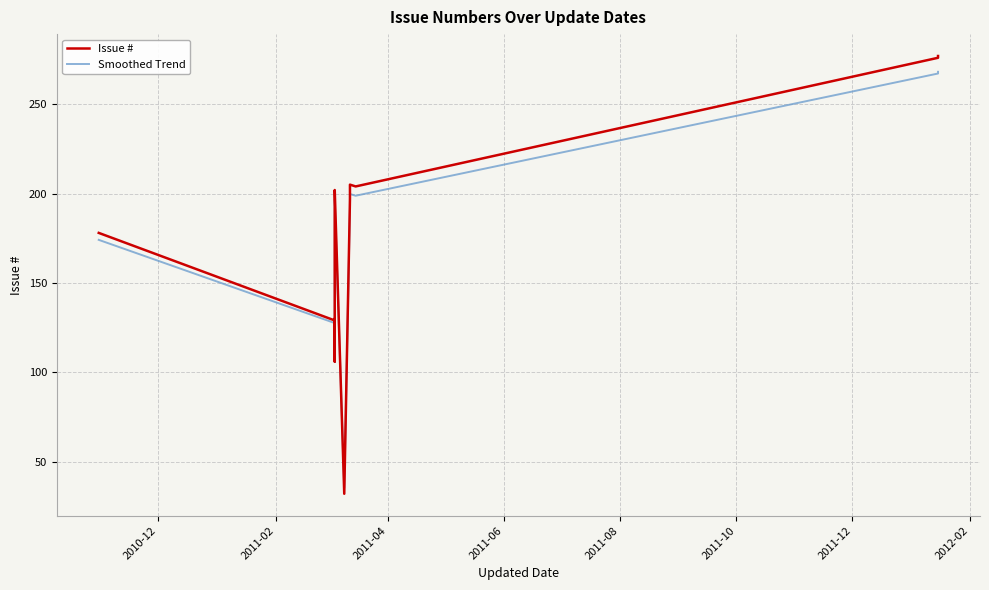

At how many categories does at least one series exceed 128?

14